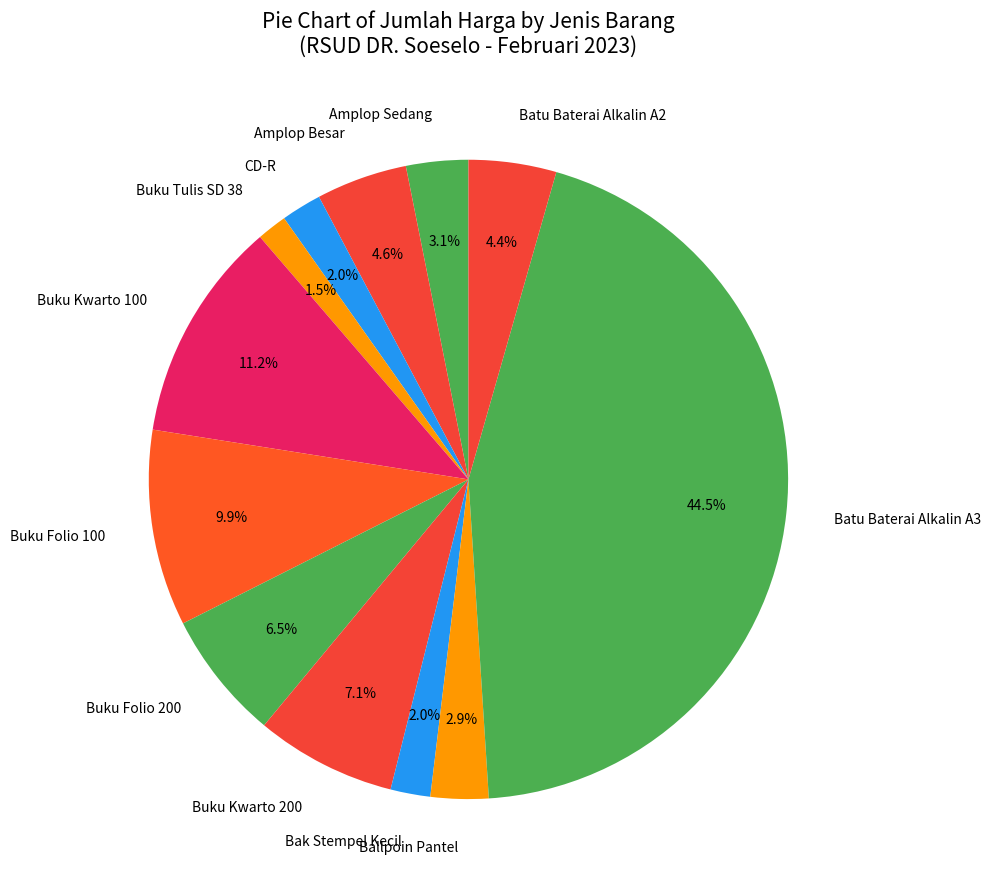

Which has a higher value, Buku Tulis SD 38 or Batu Baterai Alkalin A3?

Batu Baterai Alkalin A3